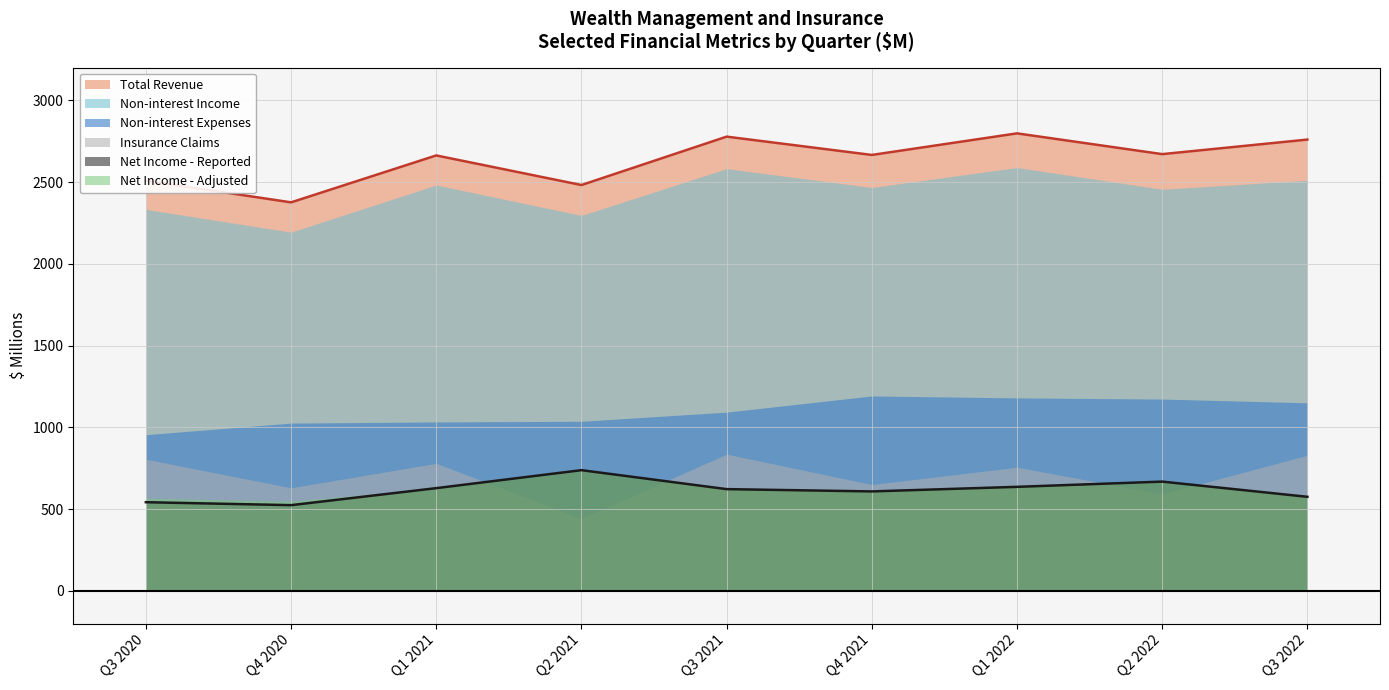

Rank the series by their maximum value, from lowest to highest.

Net Income - Reported, Net Income - Adjusted, Insurance Claims, Non-interest Expenses, Non-interest Income, Total Revenue